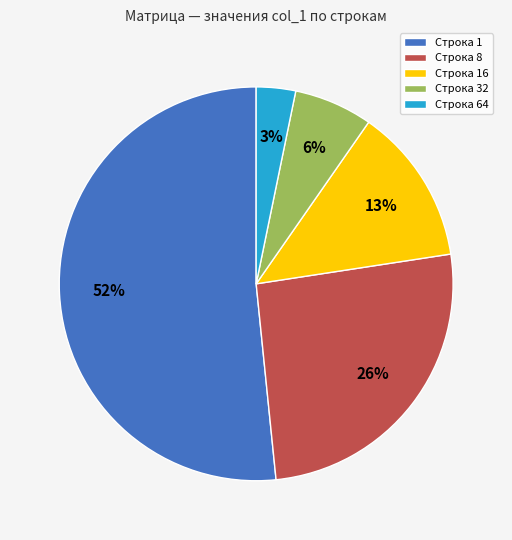

Which slice represents more than half of the pie?

Строка 1